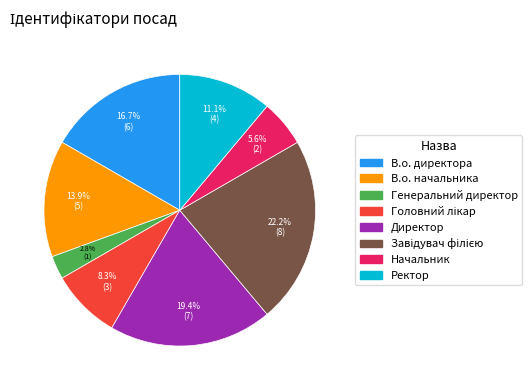

The Ректор slice represents 5% of the pie. True or false?

False